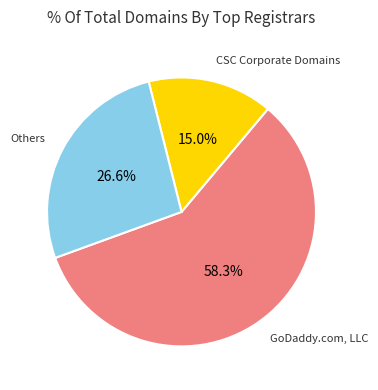

Count the number of slices in the pie.

3